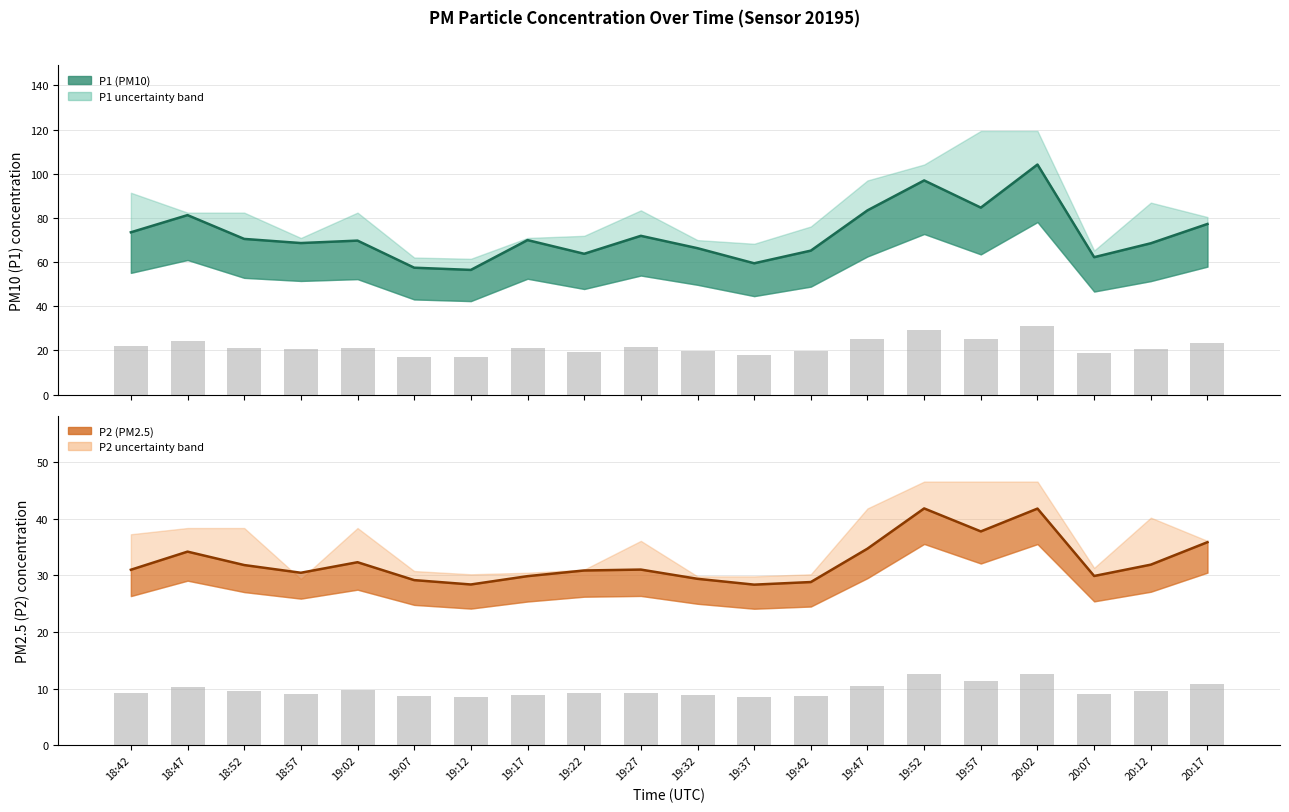

At which label is P1 closest to 80?

18:47